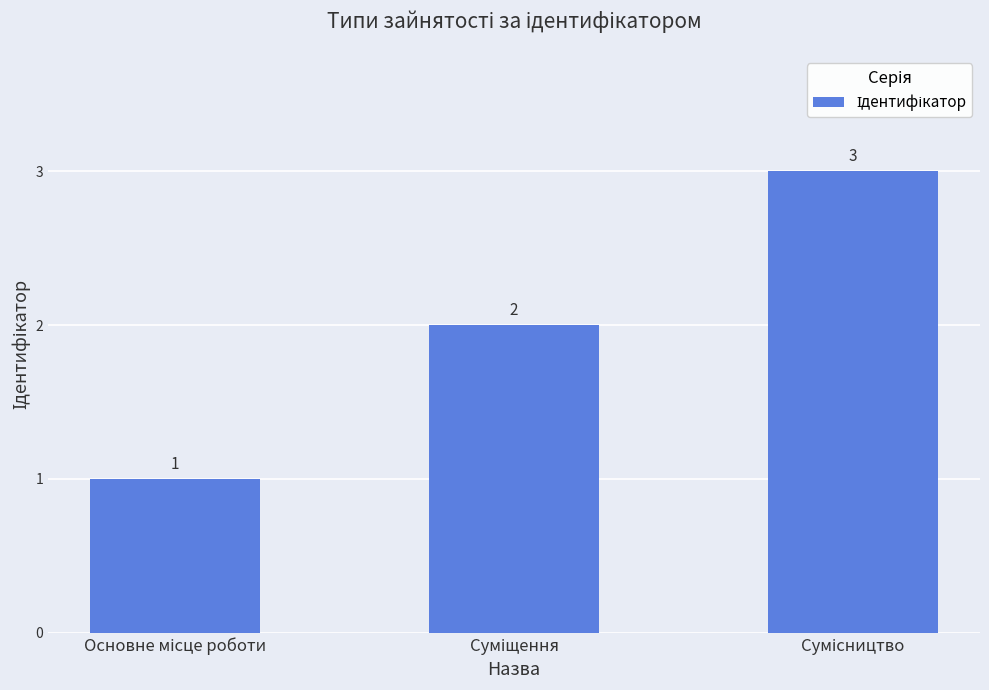

Count the values in the range 1 to 3.

3